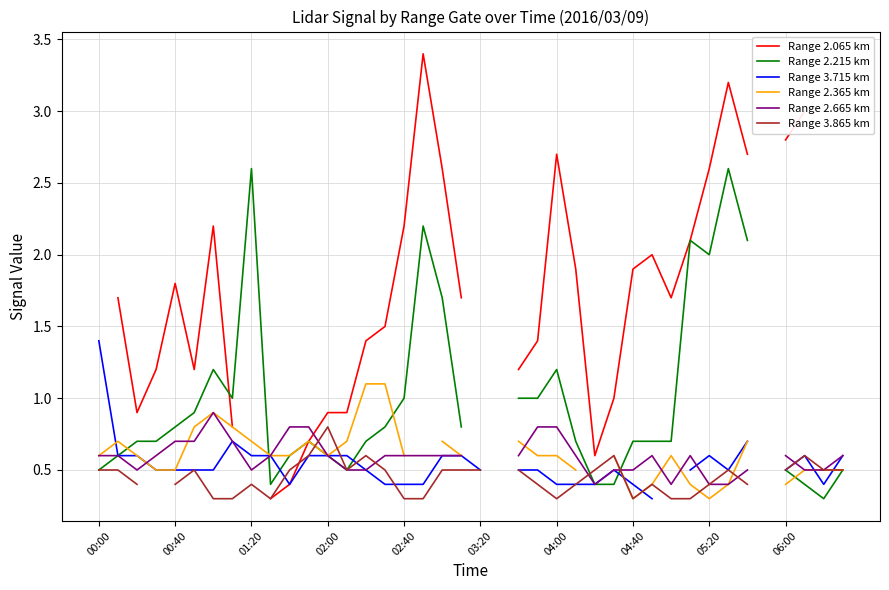

Rank the series by their maximum value, from highest to lowest.

Range 2.065 km, Range 2.215 km, Range 3.715 km, Range 2.365 km, Range 2.665 km, Range 3.865 km